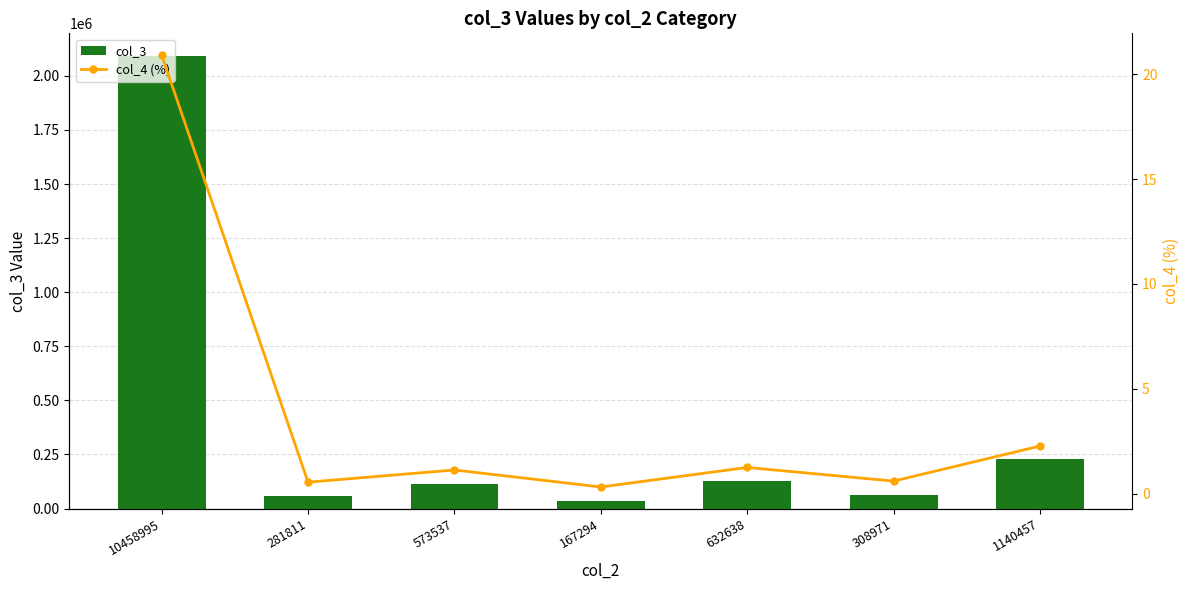

At which label does col_3 first exceed 114707?

10458995